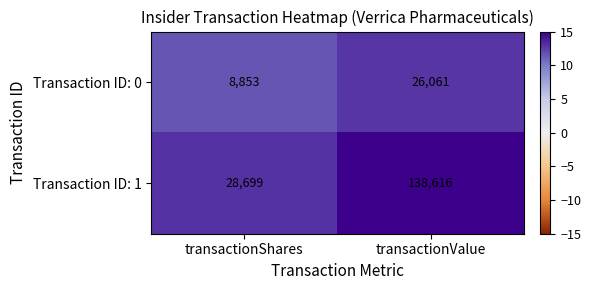

Reading right to left, what are all the values shown in this chart?

Transaction ID: 0: 26061	8853
Transaction ID: 1: 138616	28699